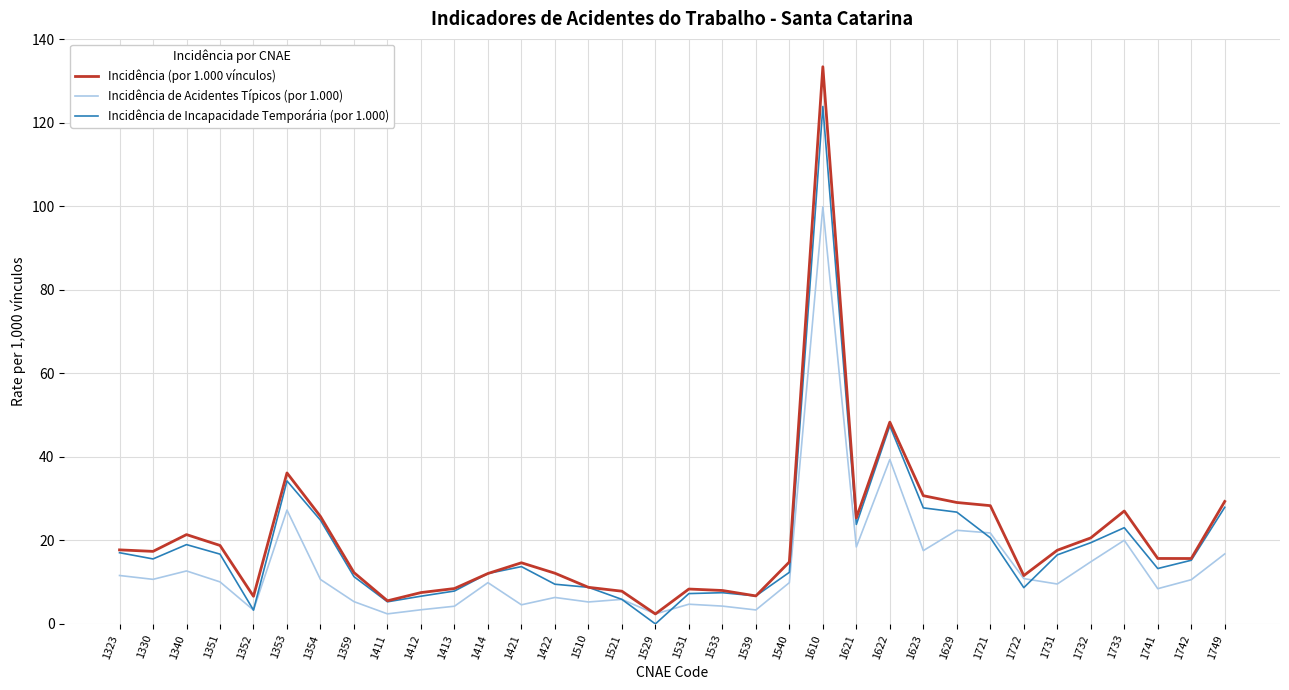

The value of Incidência de Incapacidade Temporária (por 1.000) at 1354 is 14.5. True or false?

False